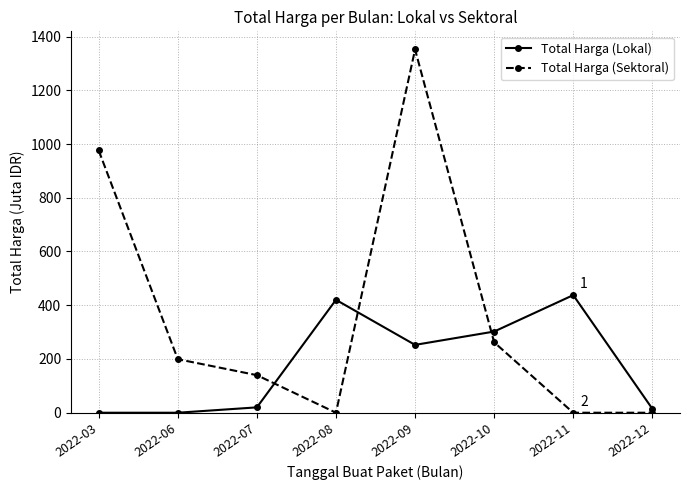

Where is Total Harga (Sektoral) nearest to the value 675?

2022-03